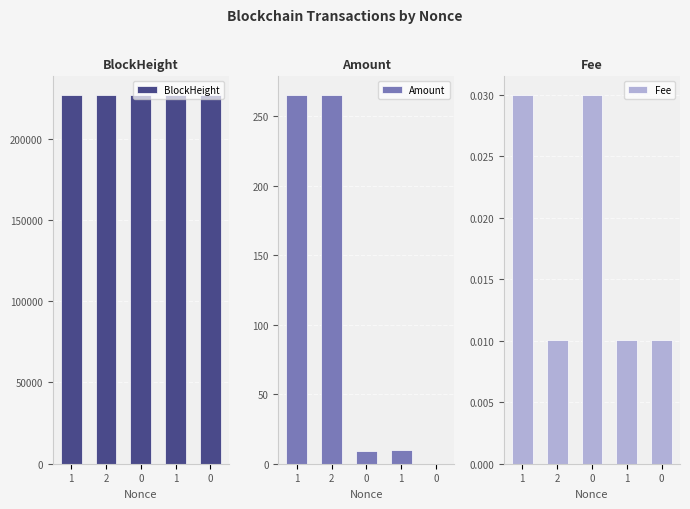

List the labels in order of Fee value, largest first.

1, 0, 2, 1, 0